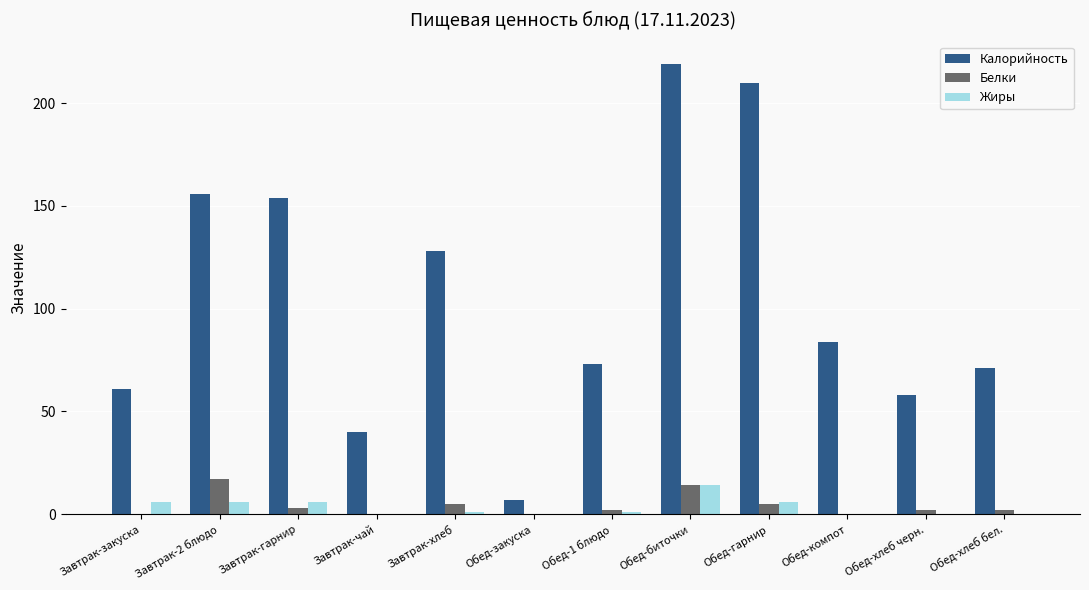

What is the sum of all Белки values?

50